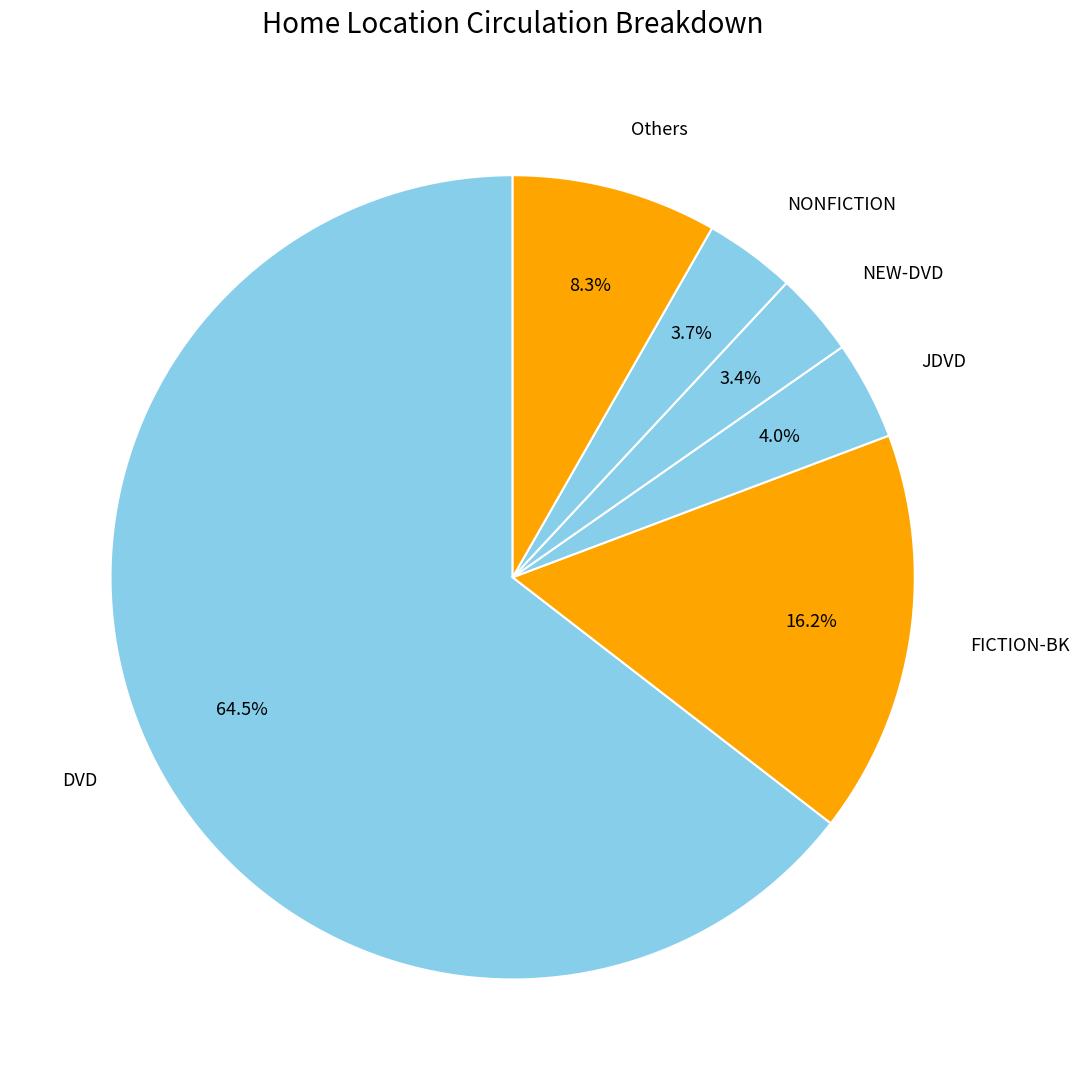

Is there a majority slice in this chart?

Yes